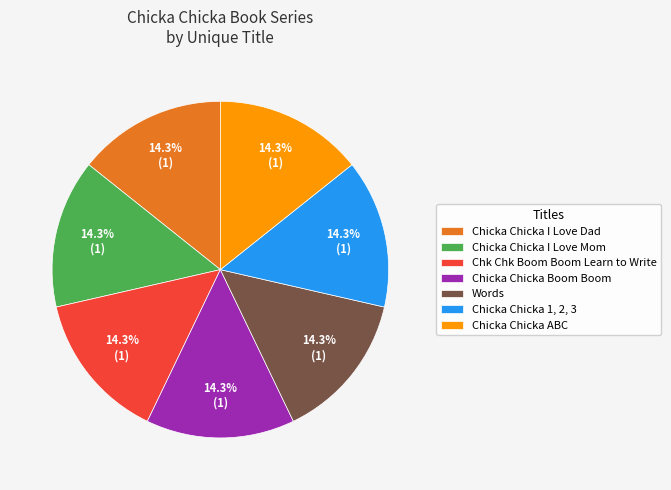

Approximately how many times larger is the value at Chicka Chicka Boom Boom compared to Chicka Chicka ABC?

1.0